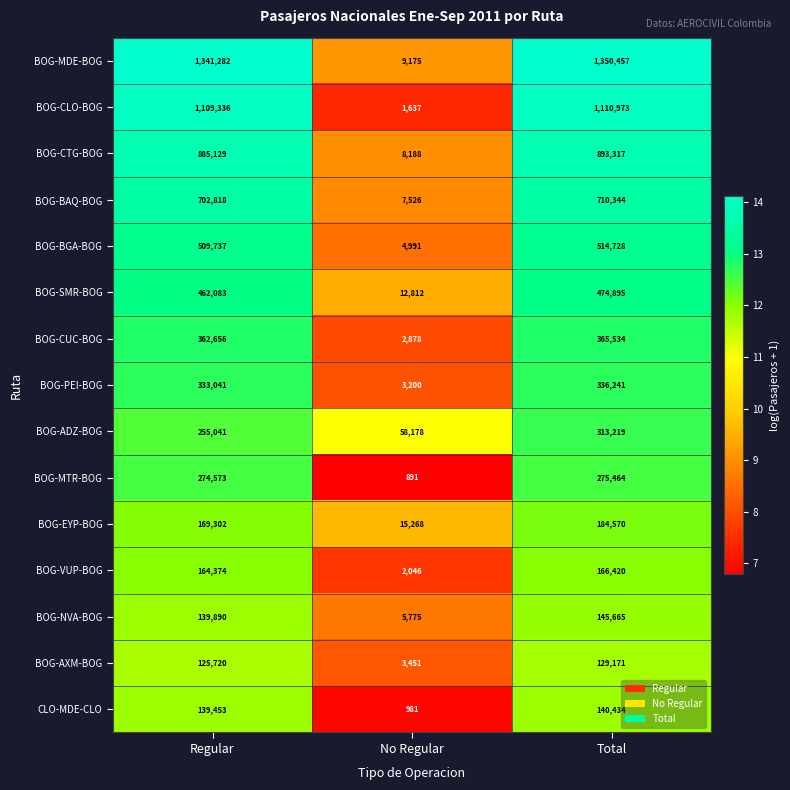

What is the approximate value of CLO-MDE-CLO at No Regular, to the nearest 100?

1000